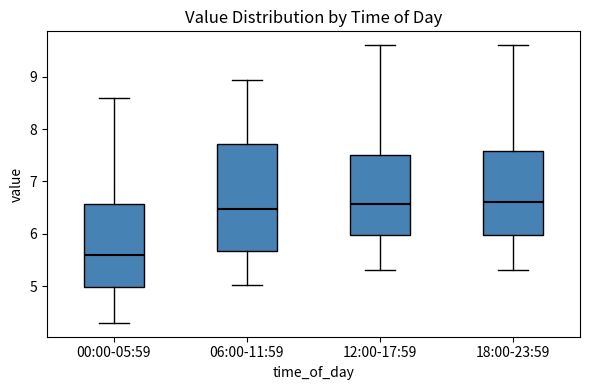

Which box's median line is the lowest?

00:00-05:59